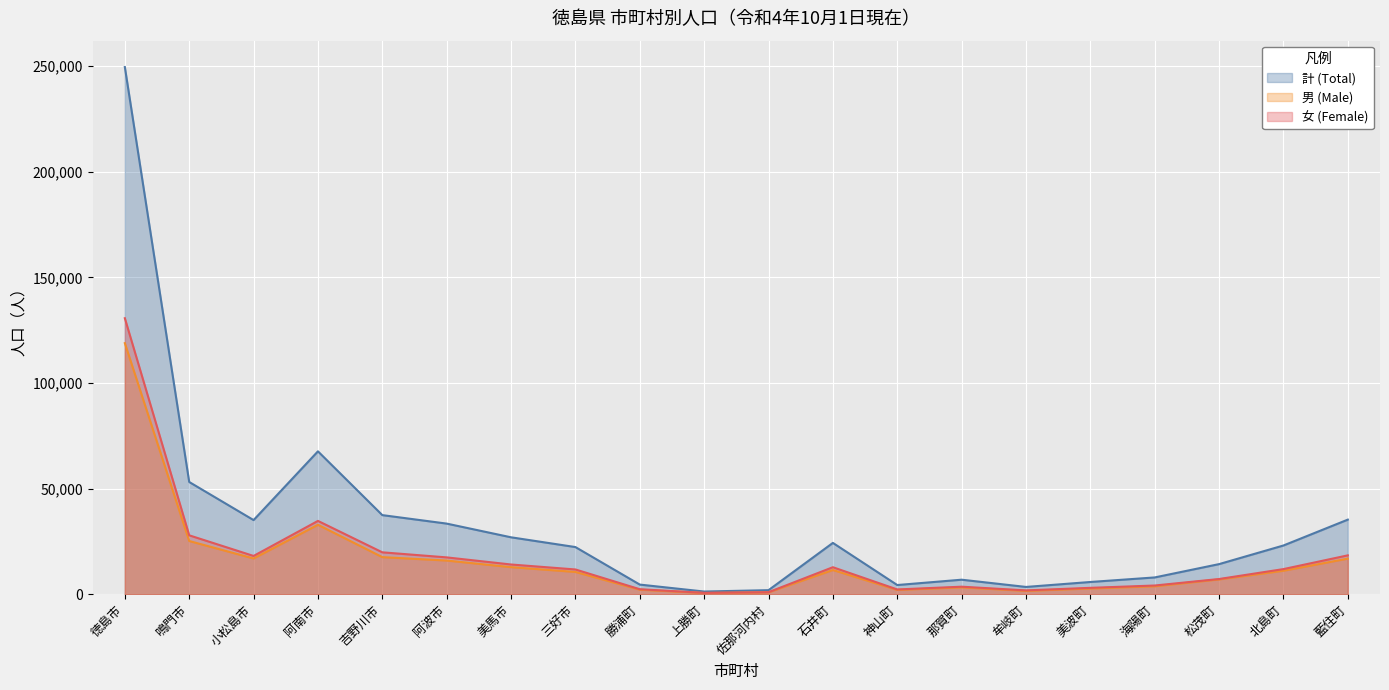

What is the lowest value of the 計 (Total) series?

1327